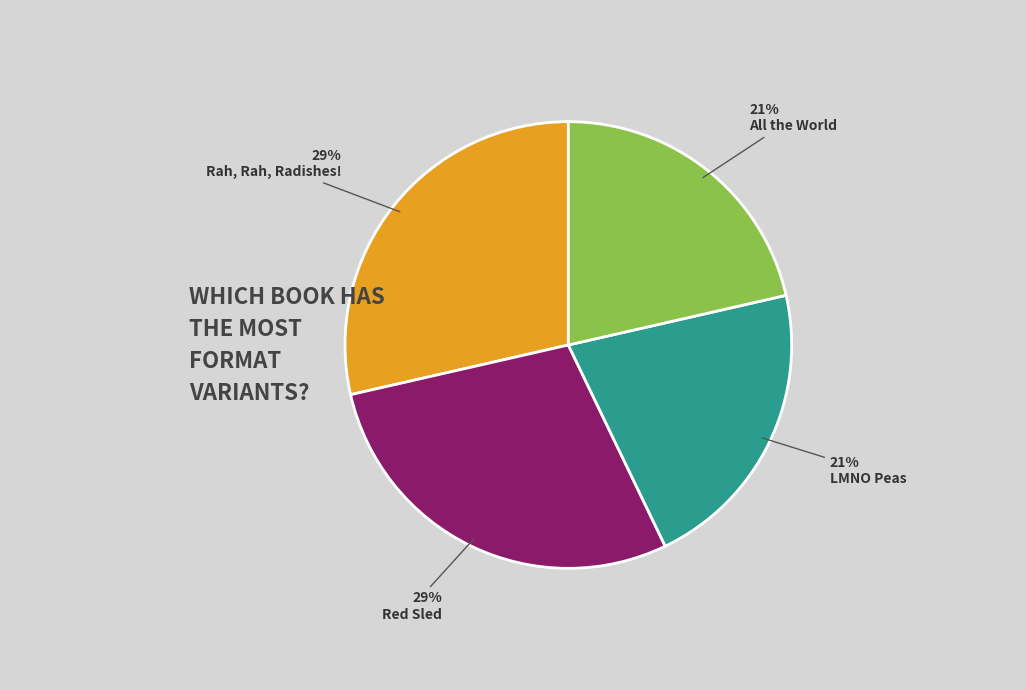

Count the number of slices in the pie.

4